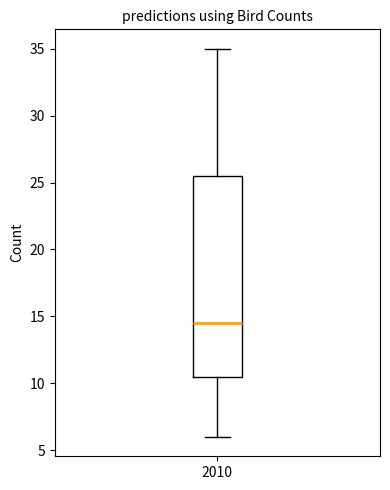

Where is the lower edge of the box at x = 2010 on the y-axis? The values are not printed on the chart, so give them approximately, as read against the axis.

10.5